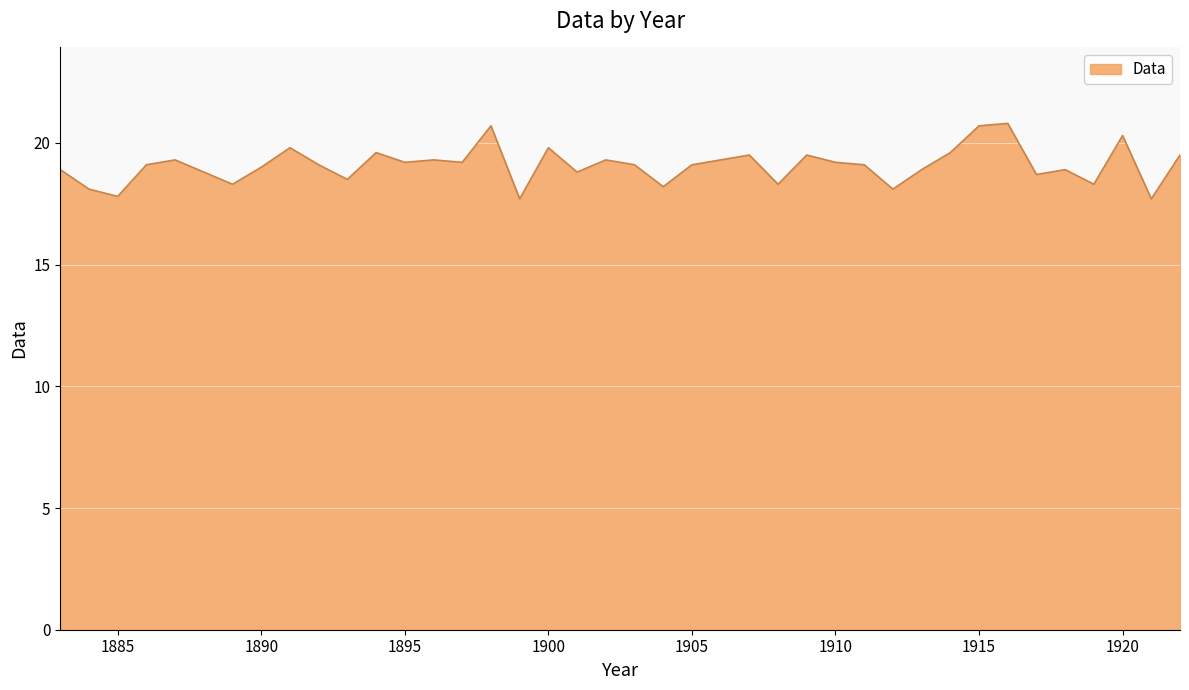

What is the smallest value displayed?

17.7